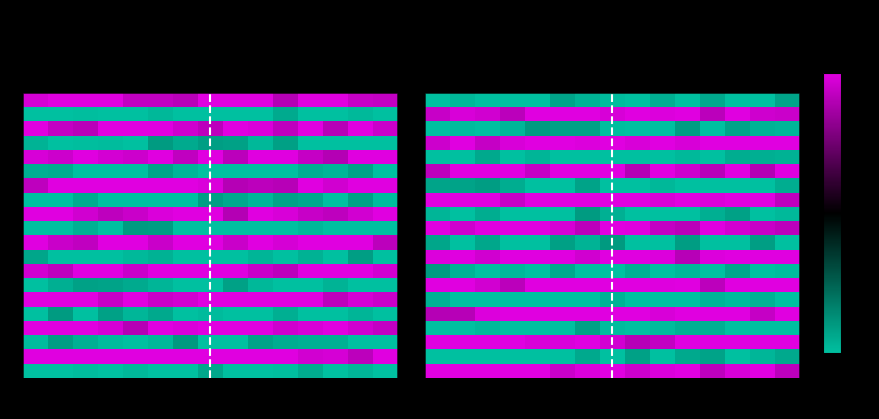

Which label corresponds to the largest value in the chart?

4